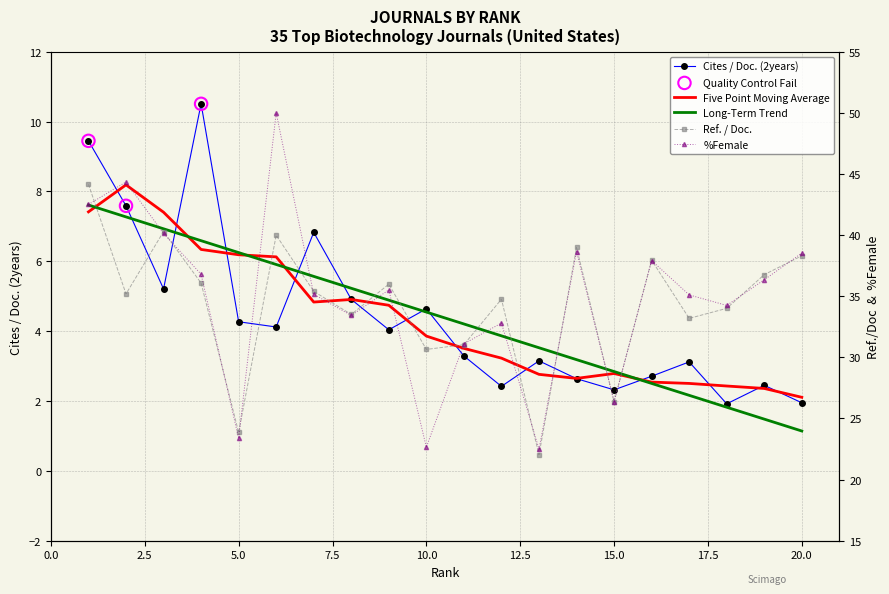

Which series reaches the maximum Y coordinate?

%Female